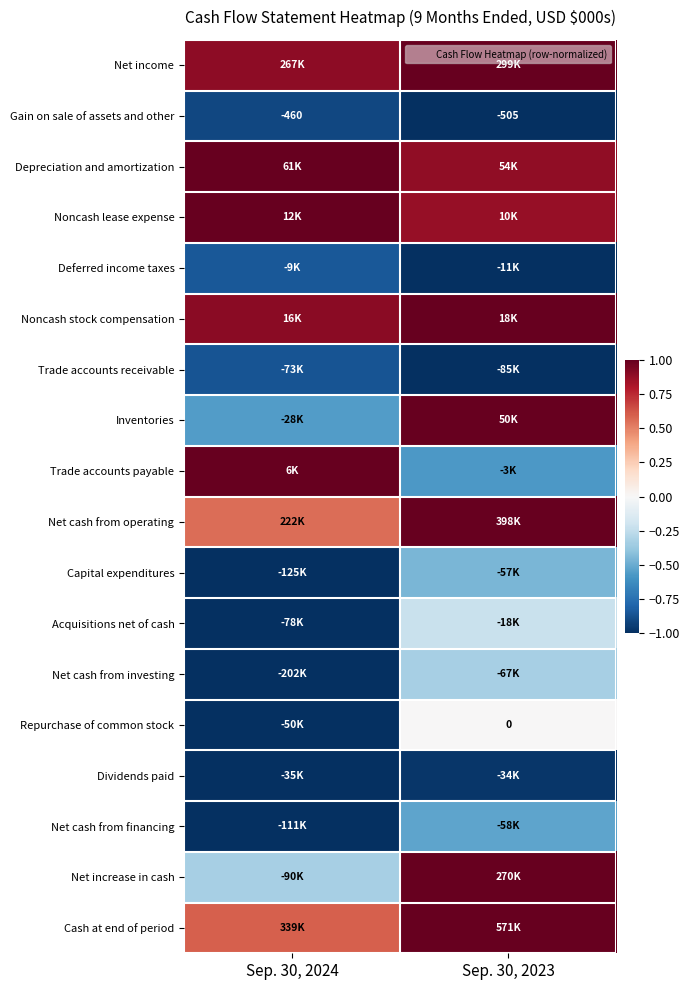

Between Sep. 30, 2023 and Sep. 30, 2024, which is larger?

Sep. 30, 2023